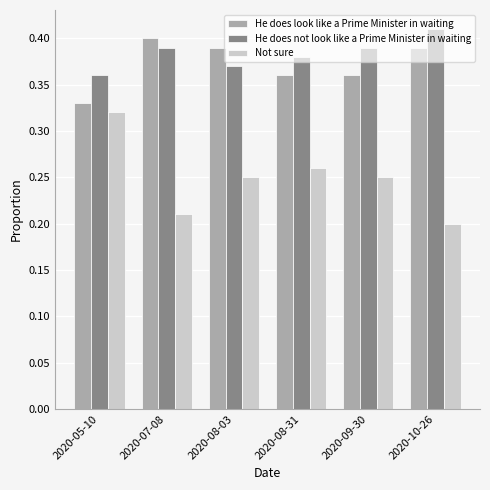

Rank the series by their maximum value, from lowest to highest.

Not sure, He does look like a Prime Minister in waiting, He does not look like a Prime Minister in waiting